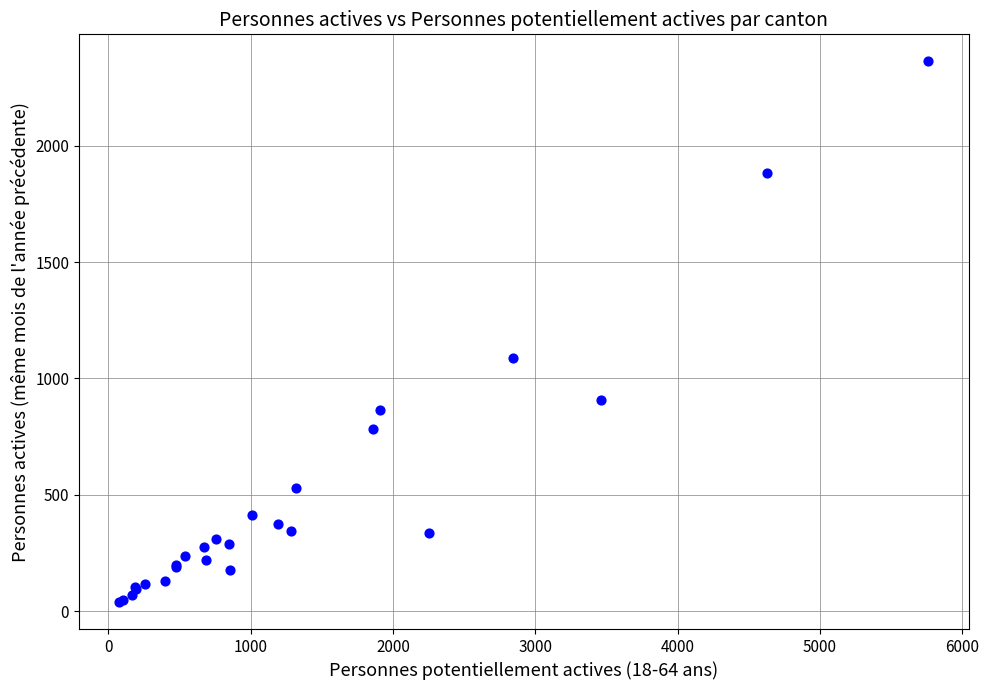

What Y value in the scatter plot is closest to 1201?

1088